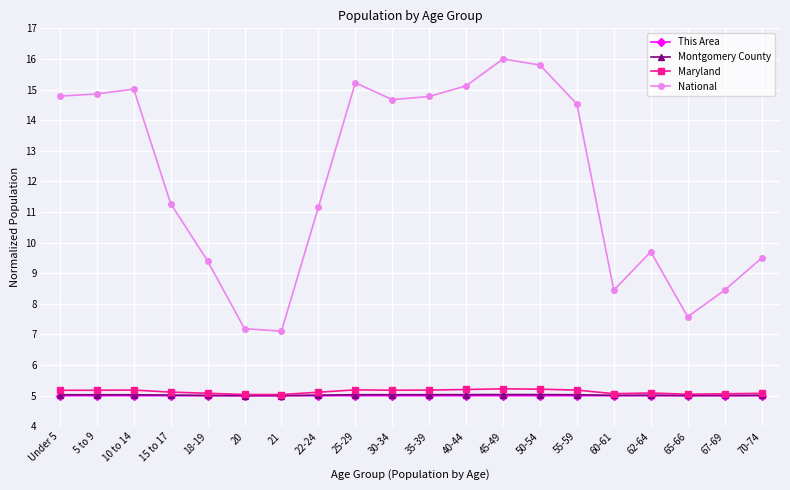

What is the spread (max minus min) of values at 25-29?

10.2